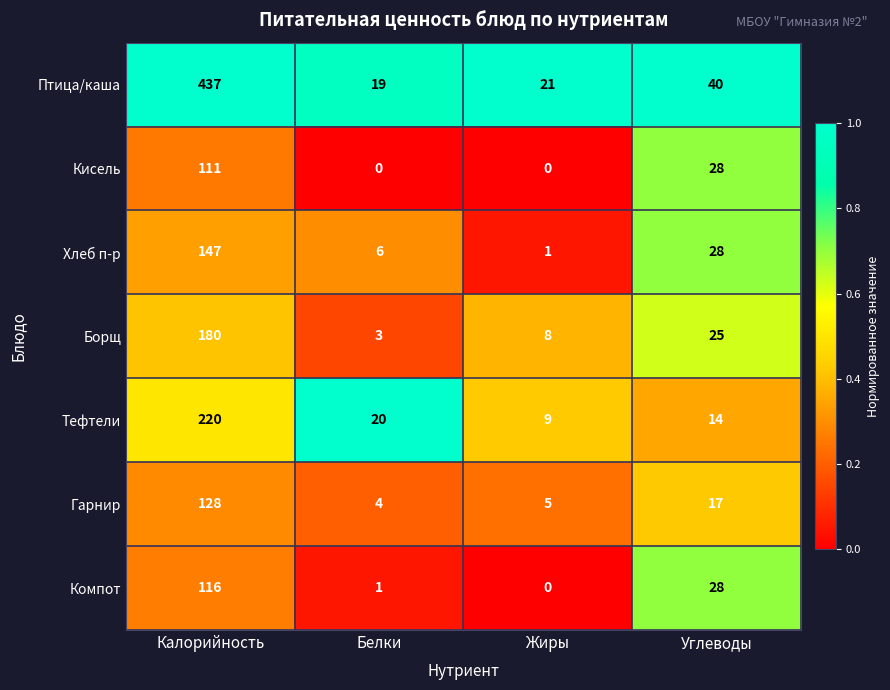

True or false: Гарнир has a value of 24 at Углеводы.

False